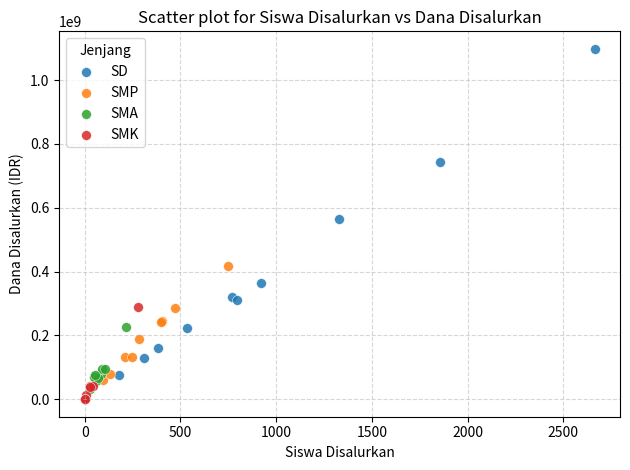

Which series has the widest spread of Y values?

SD